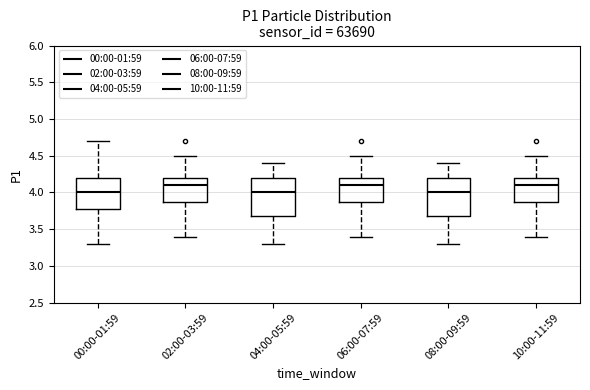

Reading left to right, transcribe this box plot: for each box, give where its median line is, the range the box spans, and where its two whiskers end, as read against the y-axis. The values are not printed on the chart, so give them approximately, as read against the axis.

00:00-01:59: median 4.0, box 3.8 to 4.2, whiskers 3.3 to 4.7
02:00-03:59: median 4.1, box 3.9 to 4.2, whiskers 3.4 to 4.5
04:00-05:59: median 4.0, box 3.7 to 4.2, whiskers 3.3 to 4.4
06:00-07:59: median 4.1, box 3.9 to 4.2, whiskers 3.4 to 4.5
08:00-09:59: median 4.0, box 3.7 to 4.2, whiskers 3.3 to 4.4
10:00-11:59: median 4.1, box 3.9 to 4.2, whiskers 3.4 to 4.5